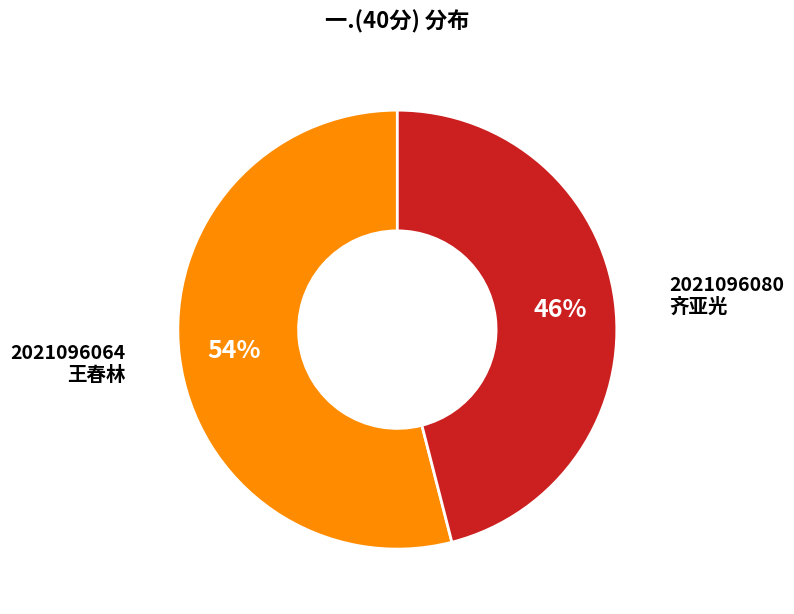

To the nearest percent, what is the difference between the largest and smallest slice percentages?

8%